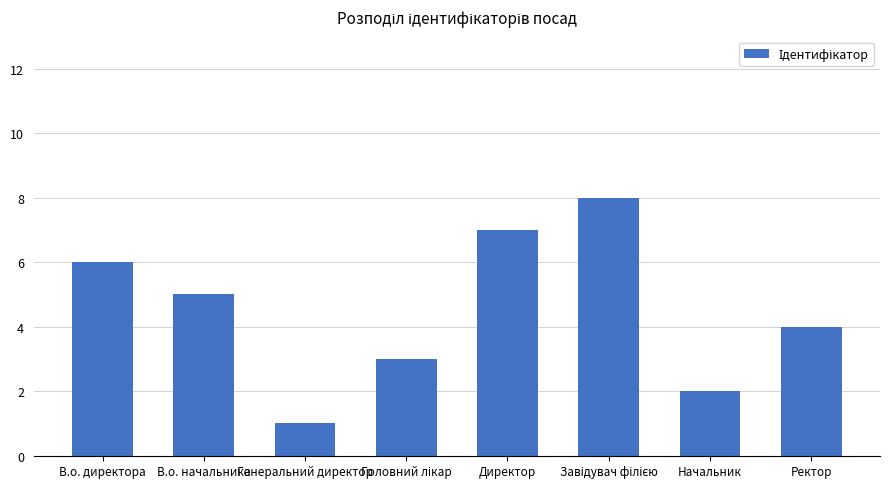

What is the difference between the values at Начальник and Генеральний директор?

1